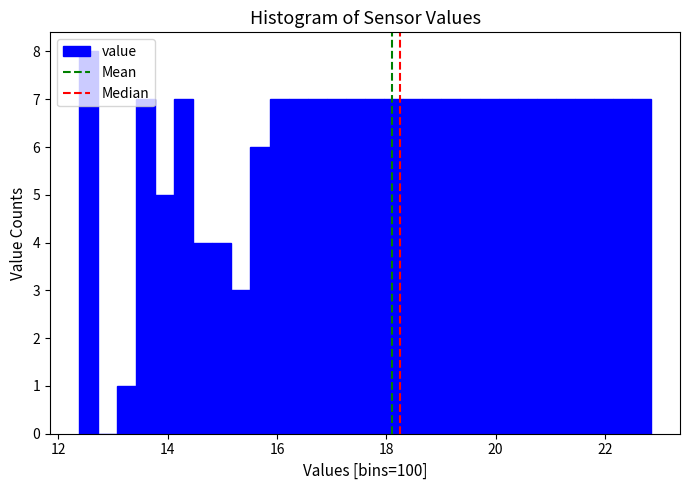

Read against the x-axis, roughly where is the centre of the tallest bar?

12.6